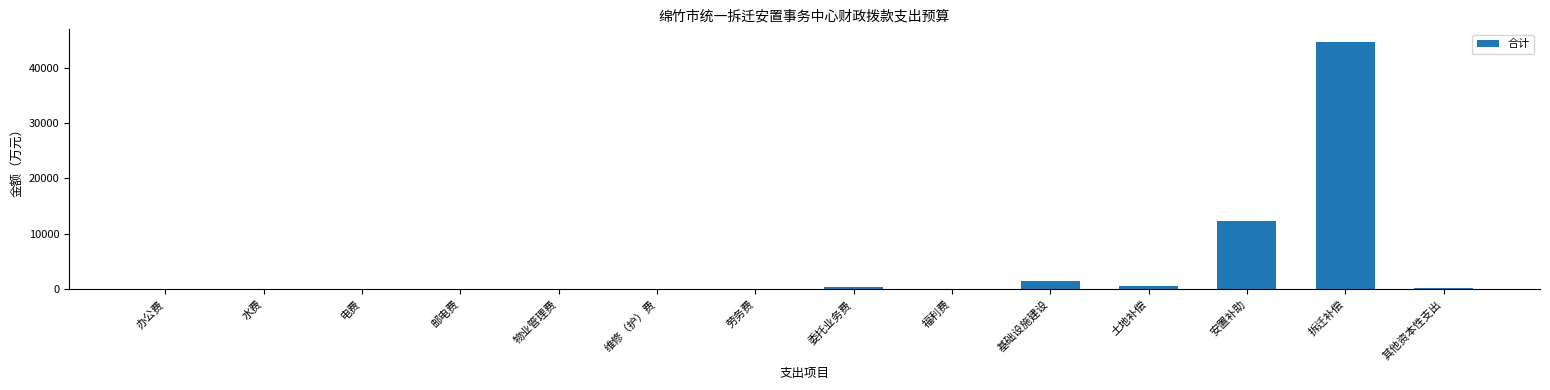

The chart shows a value of 1500.0 at 基础设施建设. True or false?

True